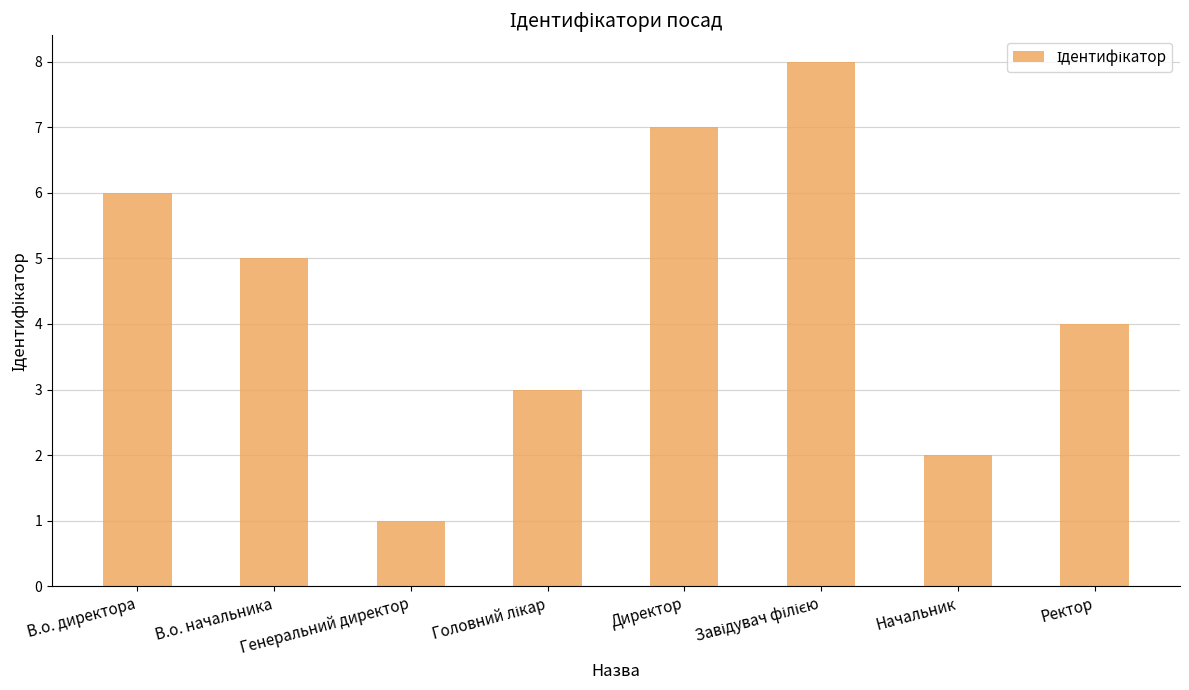

What is the label of the 7th bar from the right?

В.о. начальника